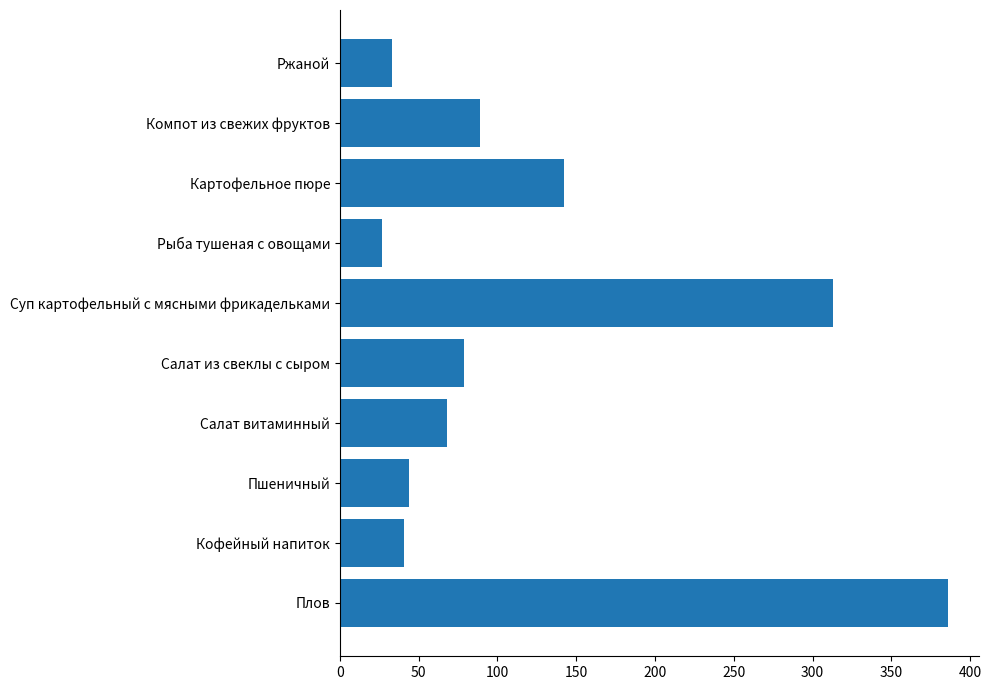

Reading top to bottom, extract all data points from this chart.

33	89	142	27	313	79	68	44	41	386